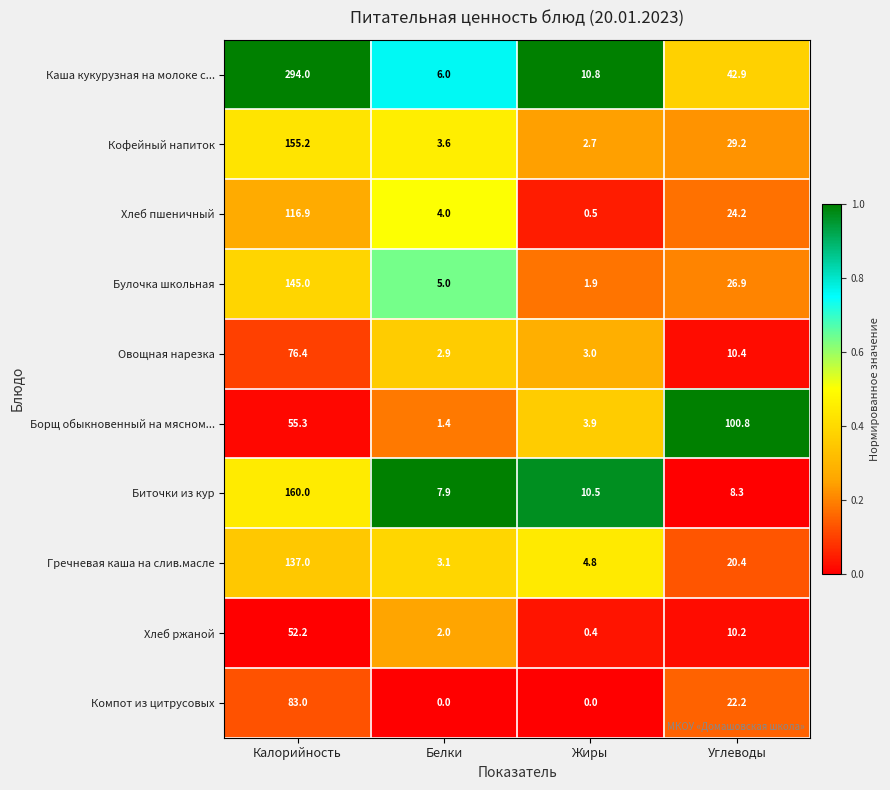

What is the maximum value for Кофейный напиток?

155.2